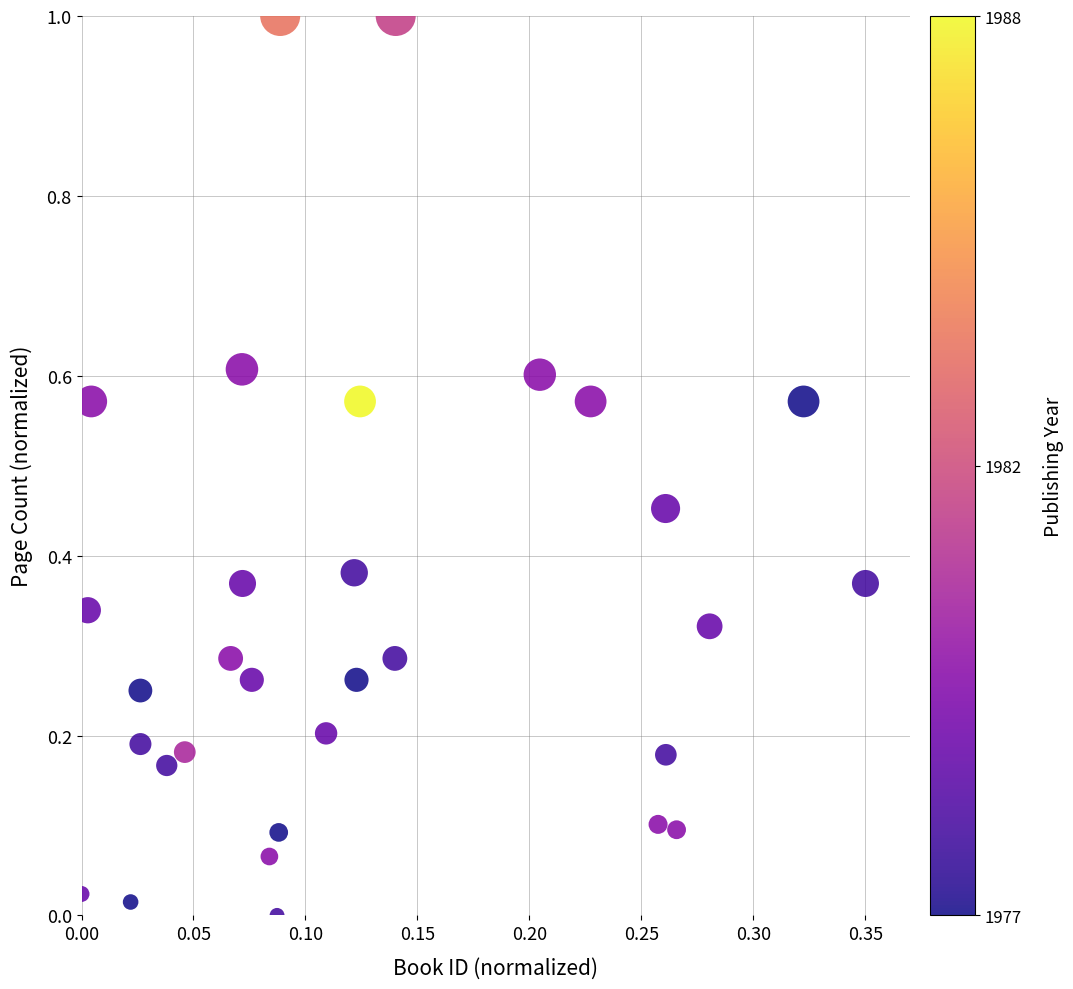

What is the range of Y values (max minus min)?

1.0